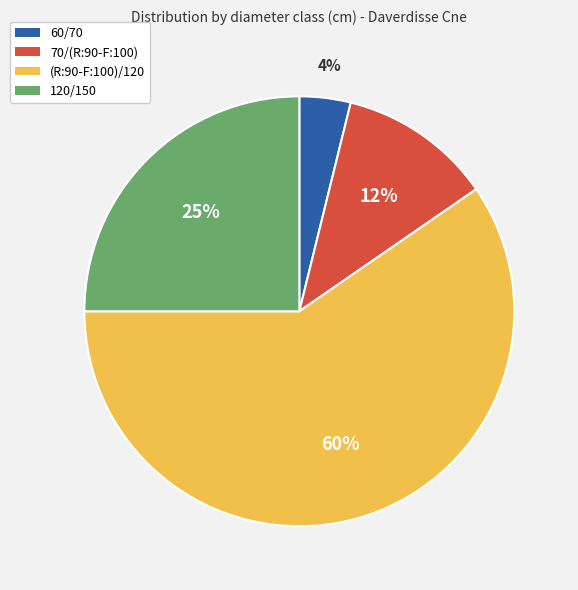

What is the ratio of the value at 60/70 to the value at 70/(R:90-F:100)?

0.3